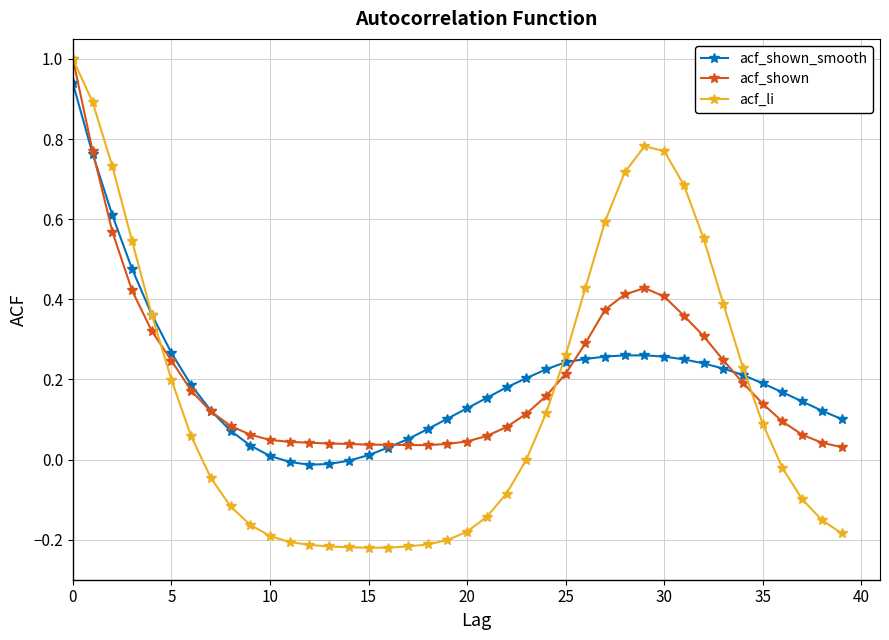

Which series has the largest range (max minus min)?

acf_li